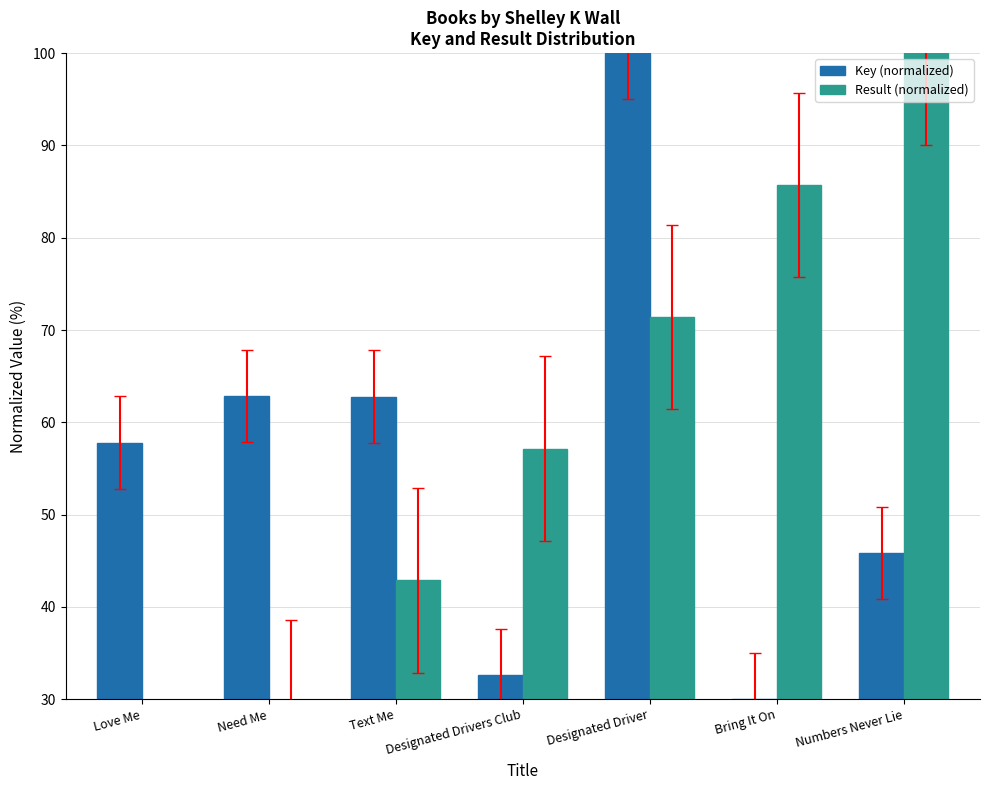

Which category has the lowest value in the Result (normalized) series?

Love Me